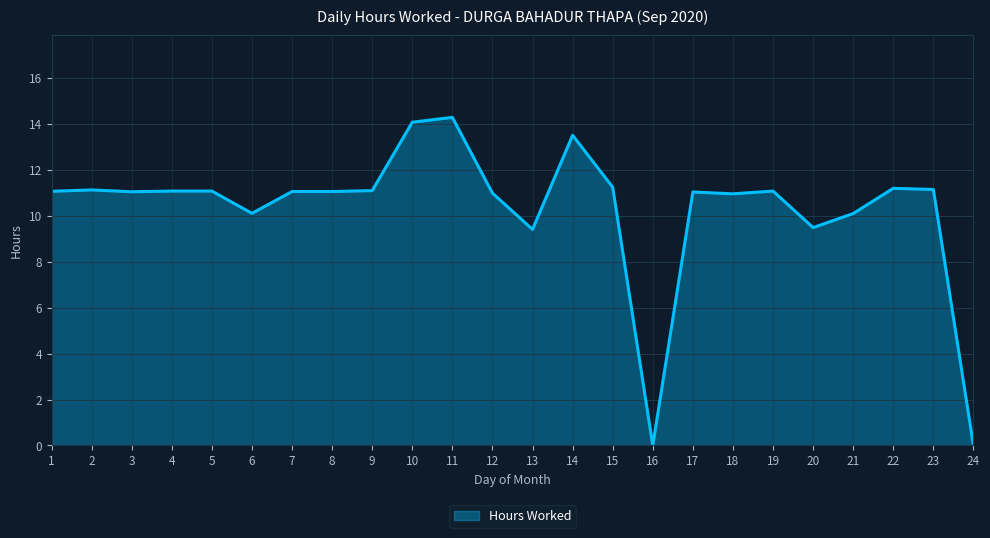

Does the chart have visible grid lines?

Yes